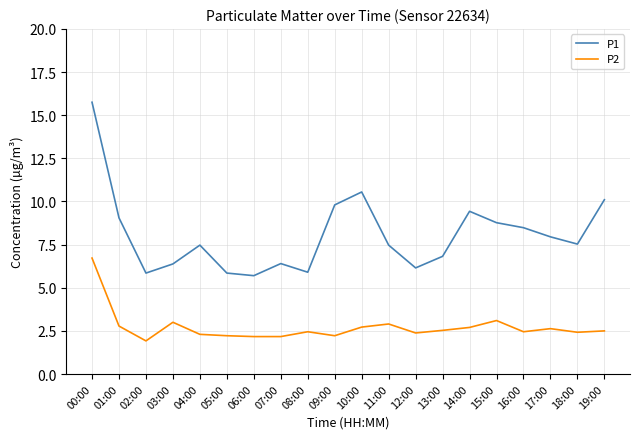

What position from the right is 12:00?

8